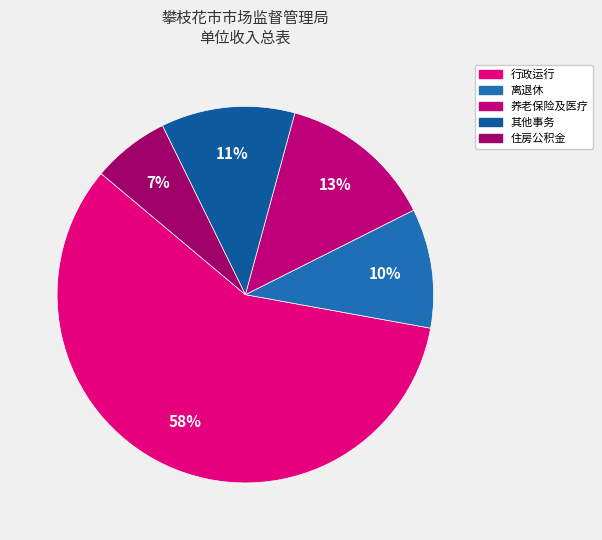

Count the number of slices in the pie.

5